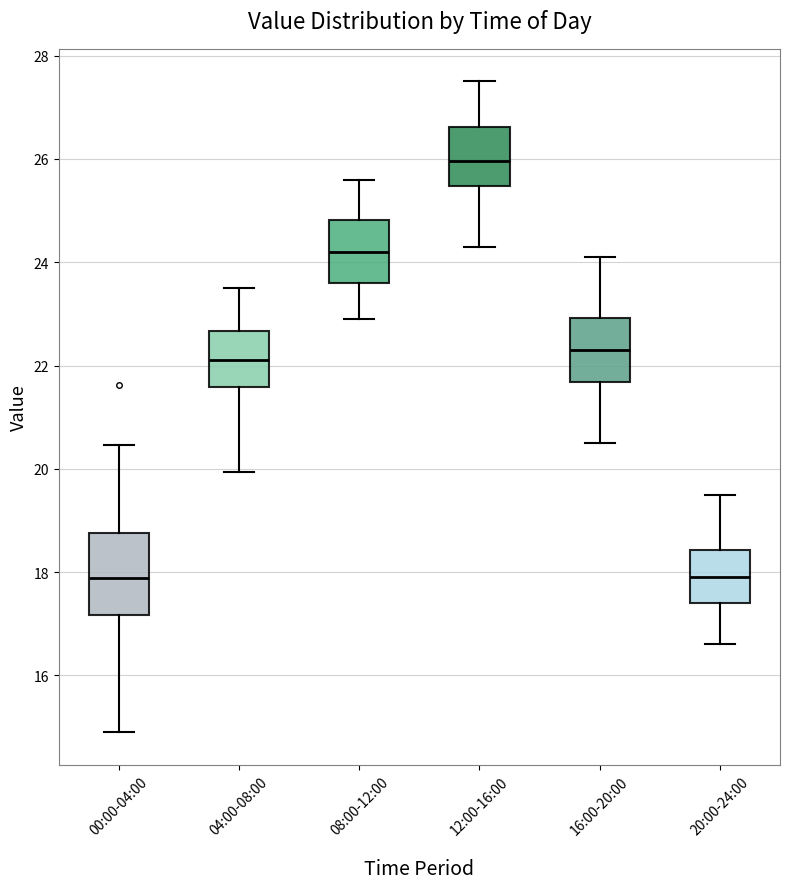

Reading left to right, read every box against the y-axis: the position of its median line, the range the box covers, and the ends of its whiskers. The values are not printed on the chart, so give them approximately, as read against the axis.

00:00-04:00: median 17.8, box 17.2 to 18.8, whiskers 15.0 to 20.4
04:00-08:00: median 22.2, box 21.6 to 22.6, whiskers 20.0 to 23.6
08:00-12:00: median 24.2, box 23.6 to 24.8, whiskers 23.0 to 25.6
12:00-16:00: median 26.0, box 25.4 to 26.6, whiskers 24.4 to 27.6
16:00-20:00: median 22.4, box 21.6 to 23.0, whiskers 20.6 to 24.2
20:00-24:00: median 18.0, box 17.4 to 18.4, whiskers 16.6 to 19.6